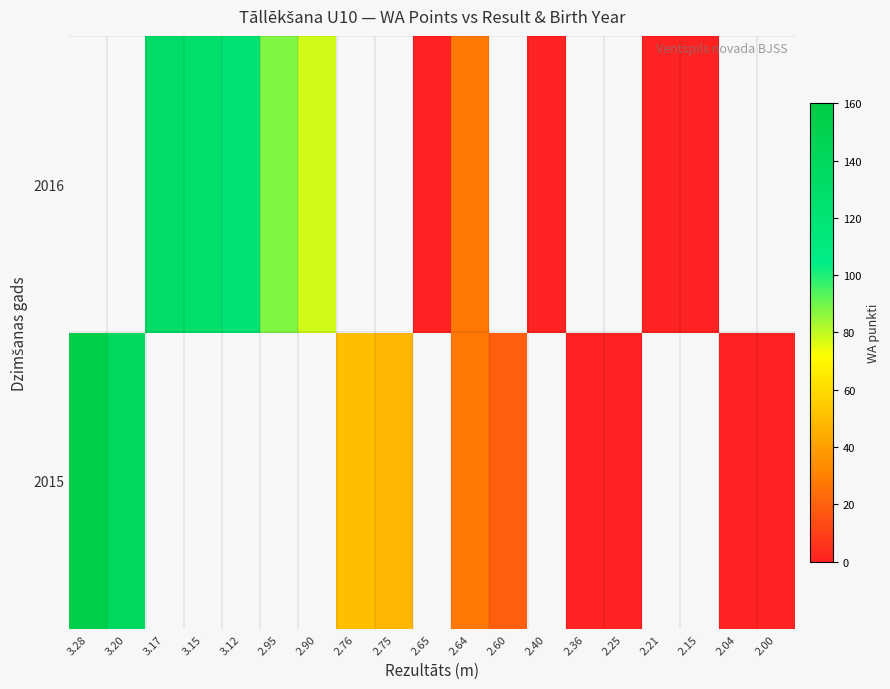

What is the greatest value displayed?

154.0